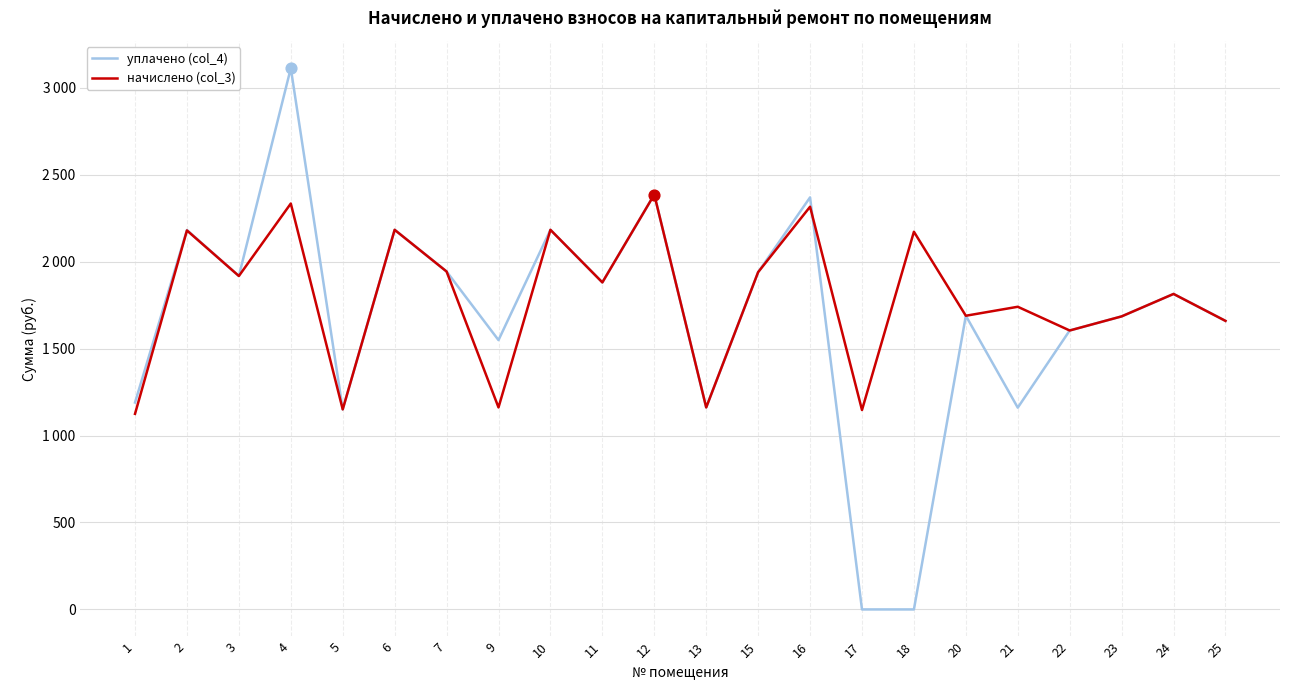

Is this an area chart (filled region under the line)?

No